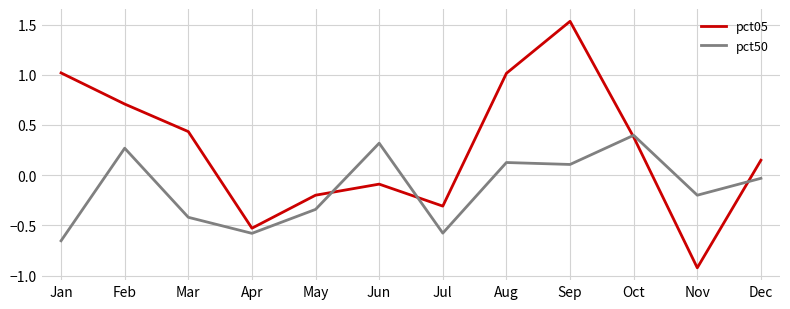

Where is the first local minimum for pct50?

Apr